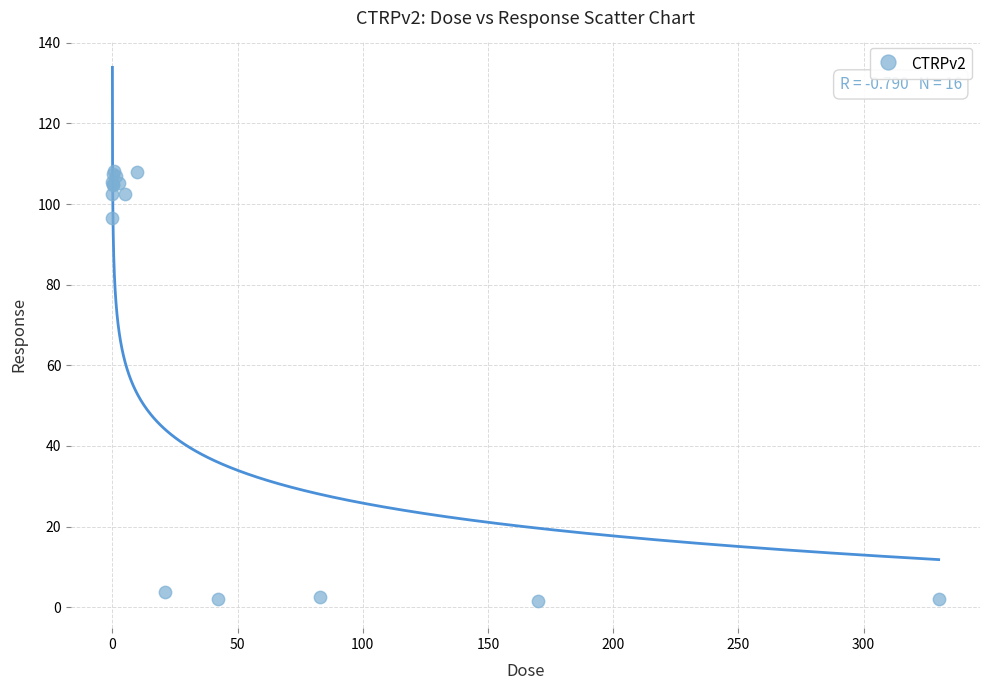

What Y value in the scatter plot is closest to 54?

96.6